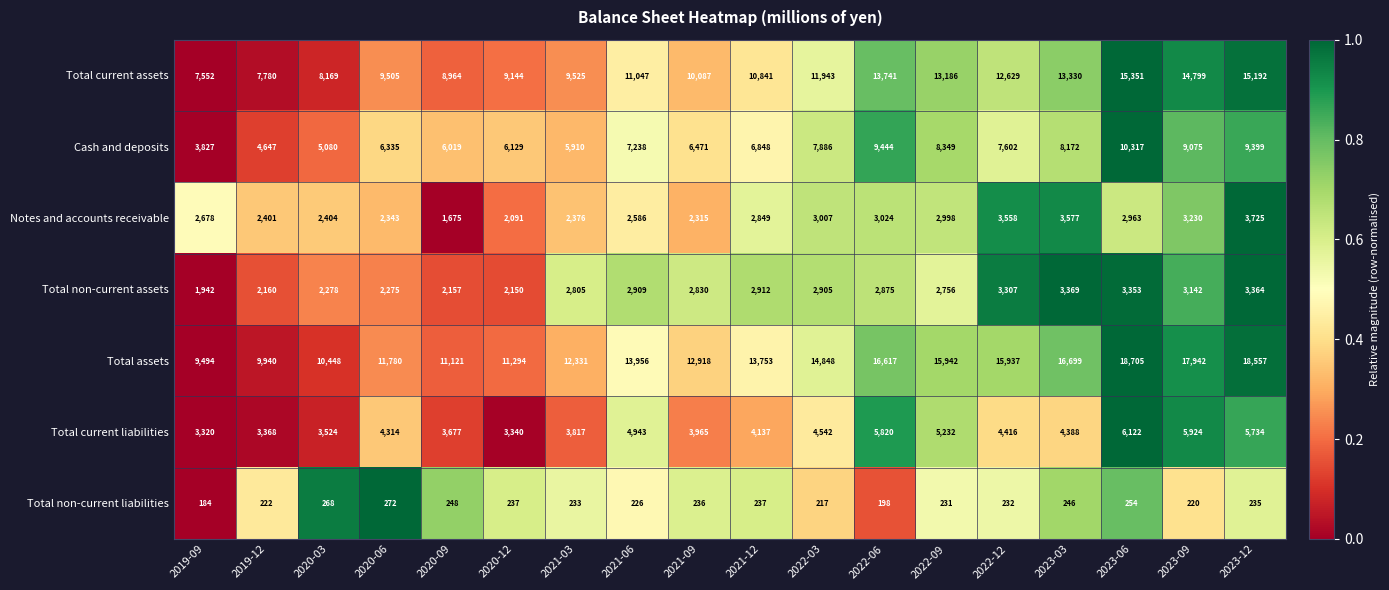

True or false: Total current liabilities has a value of 4402 at 2020-12.

False